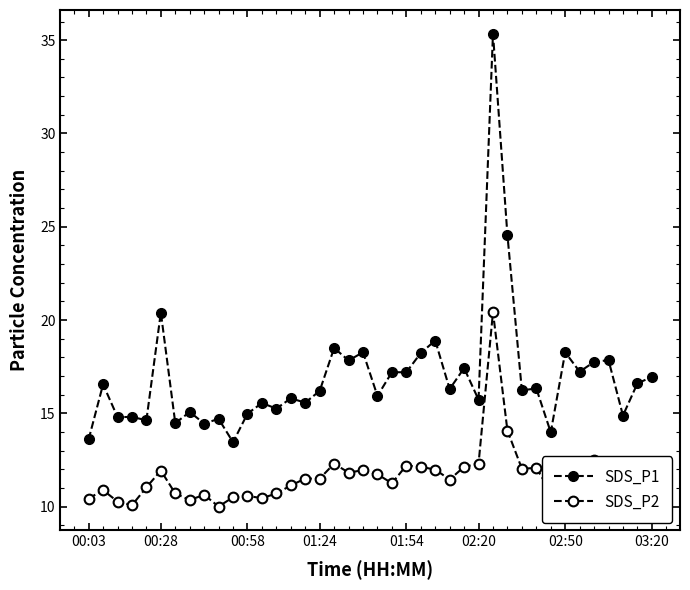

Where is the first local maximum for SDS_P1?

00:28